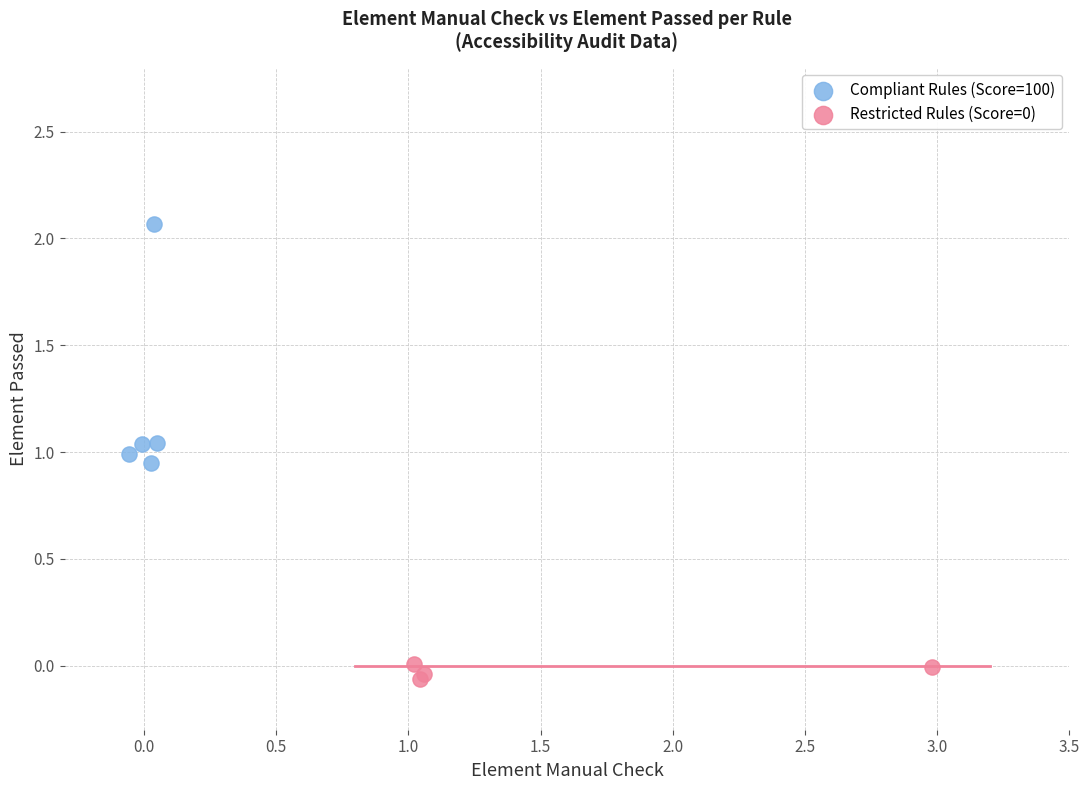

Which series has the largest Y range (max minus min)?

Compliant Rules (Score=100)